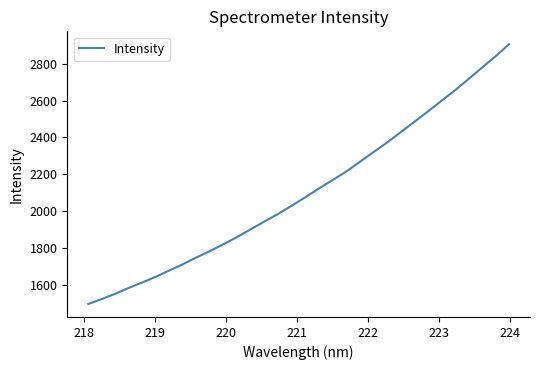

What is the average value?

2104.7